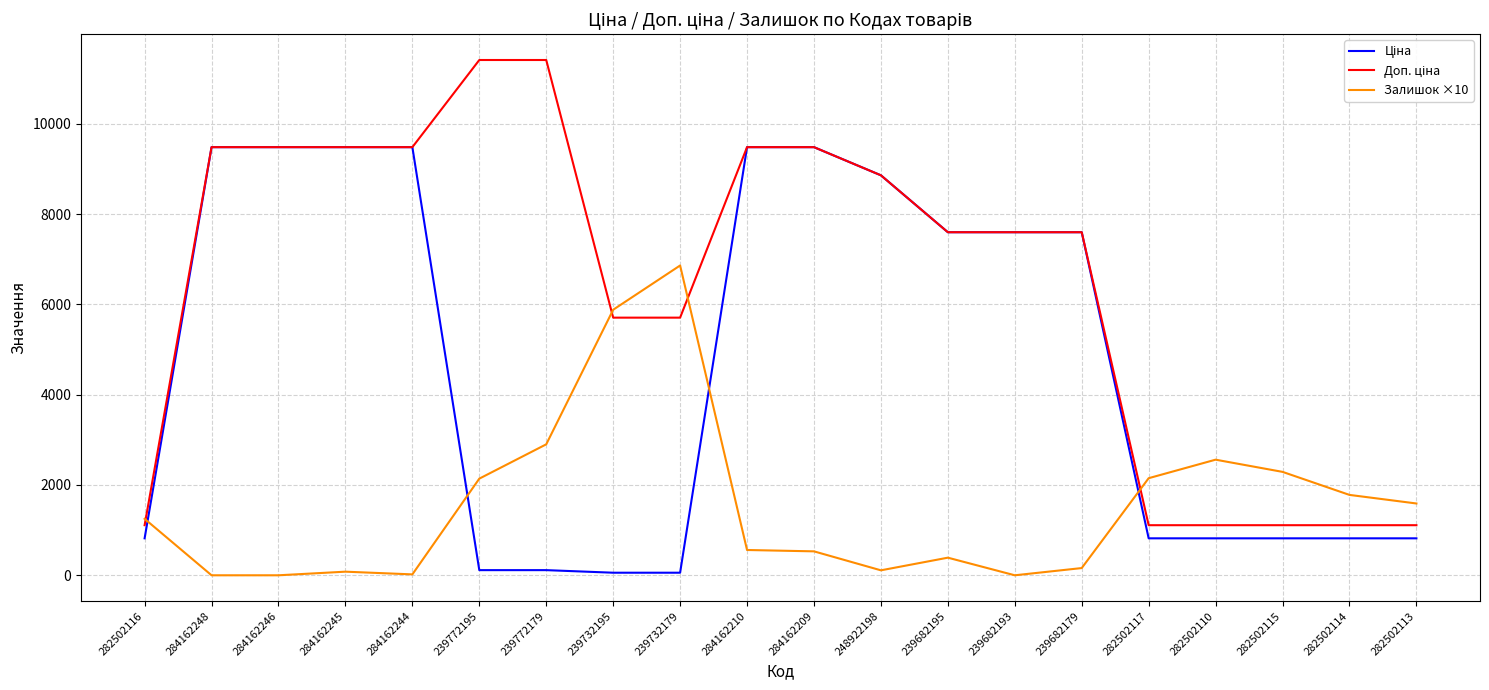

What is the total value across all series at 282502113?

3517.7